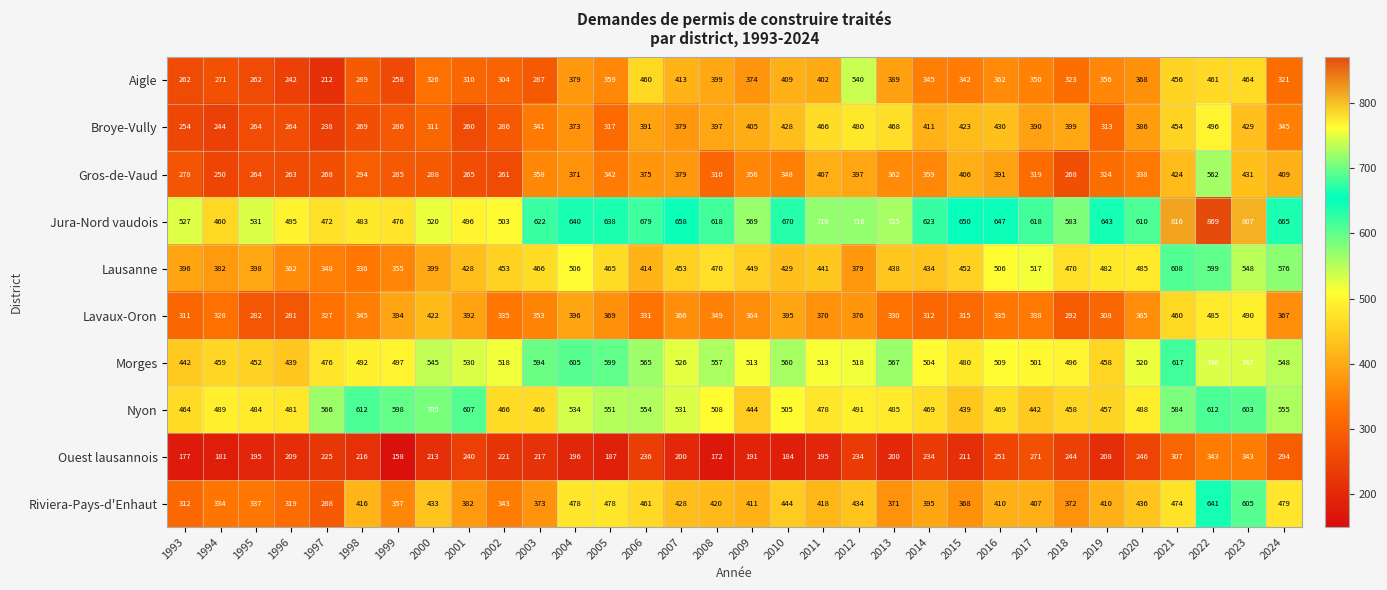

The Jura-Nord vaudois series shows 716 at 2012. True or false?

True